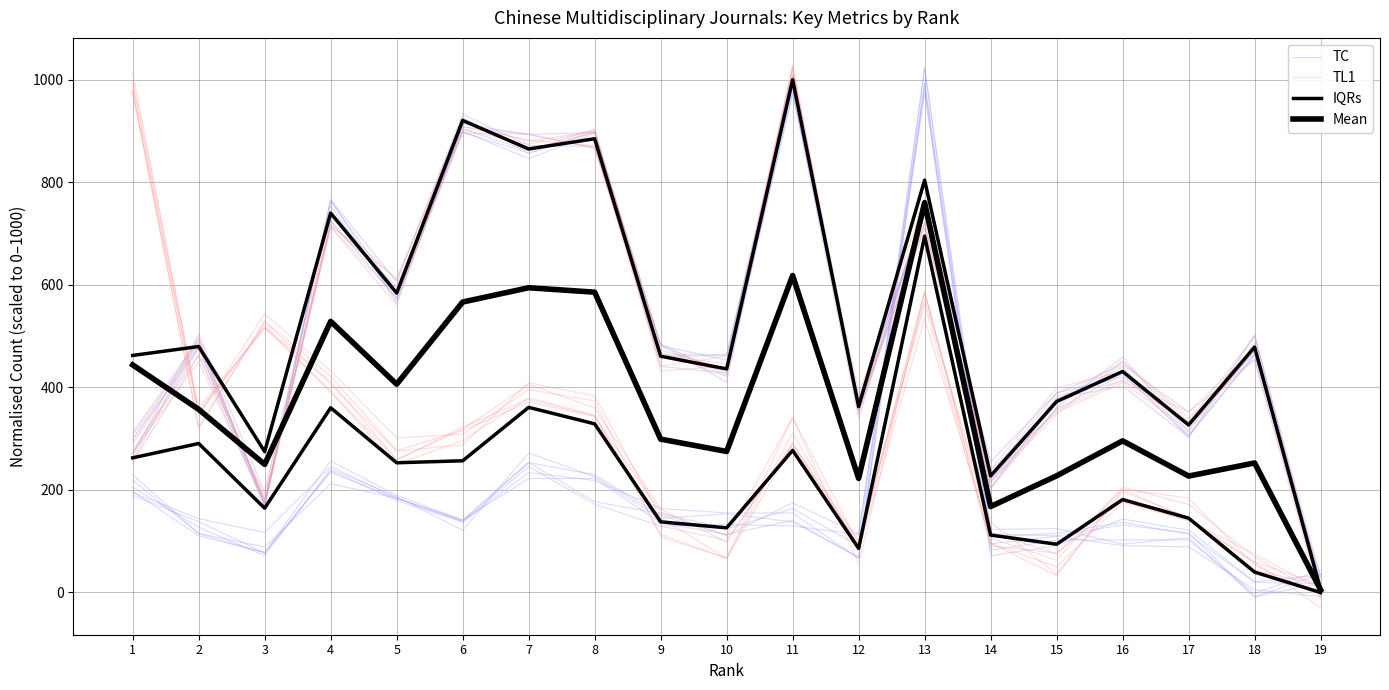

Which series has the widest spread of values?

IQRs